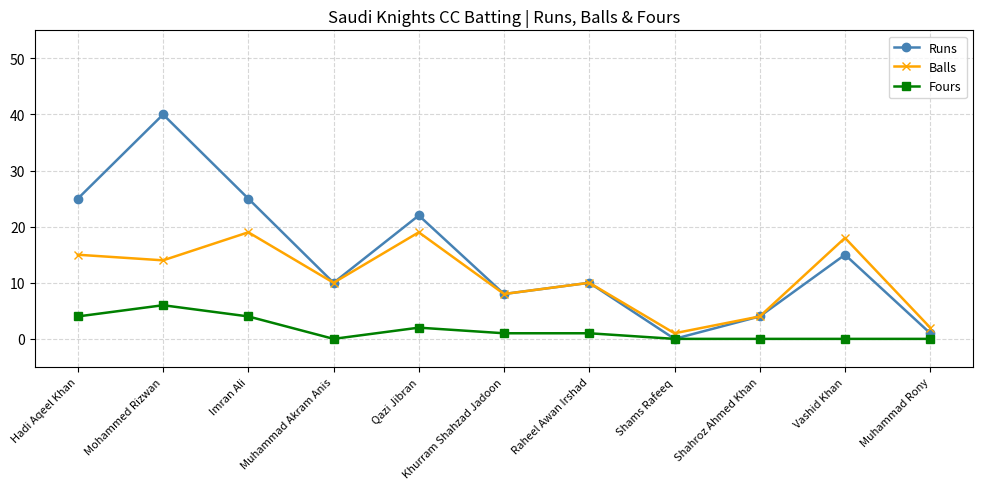

Is the value of Runs at Muhammad Akram Anis greater than the value of Fours at Mohammed Rizwan?

Yes